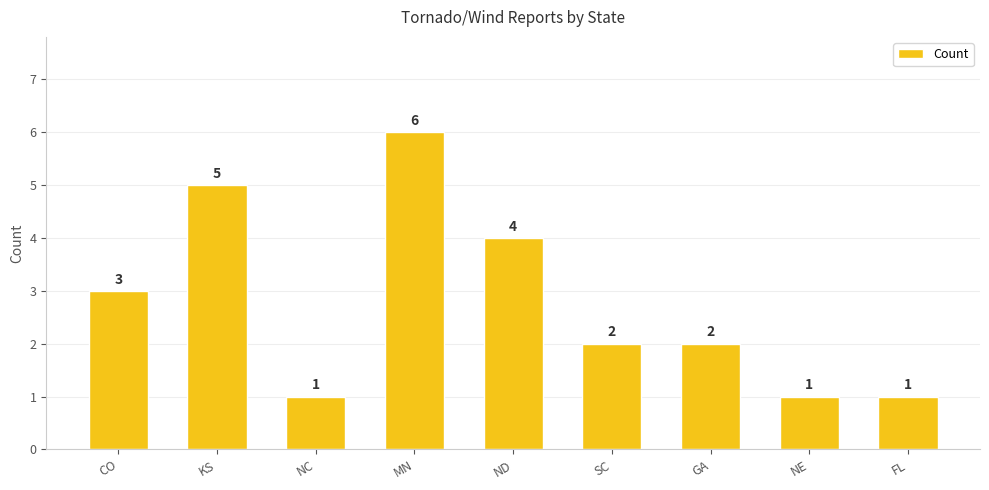

What is the sum of all values?

25